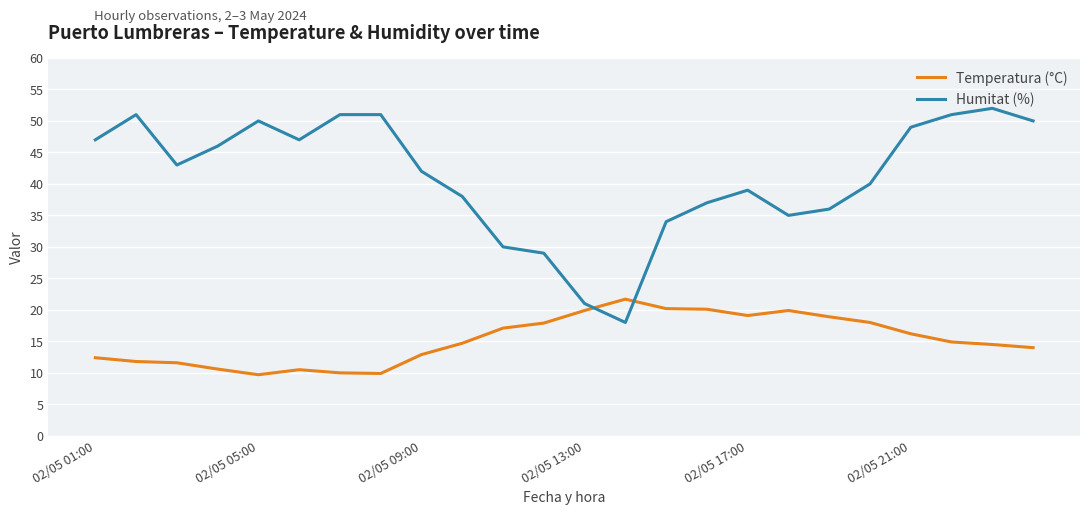

Does the chart have visible grid lines?

Yes